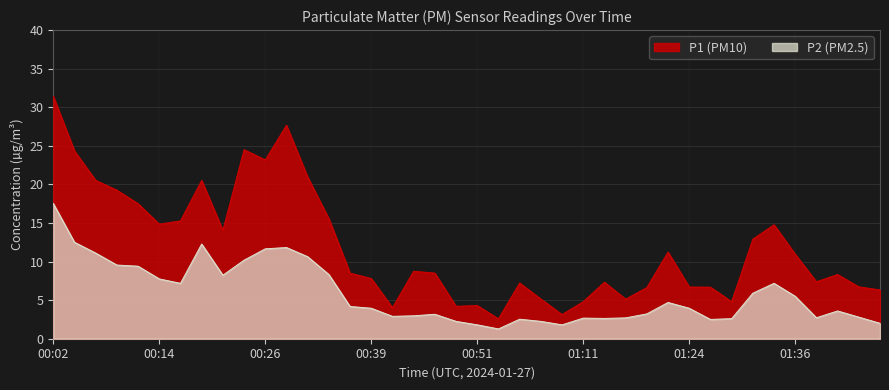

True or false: P1 and P2 intersect in this chart.

False